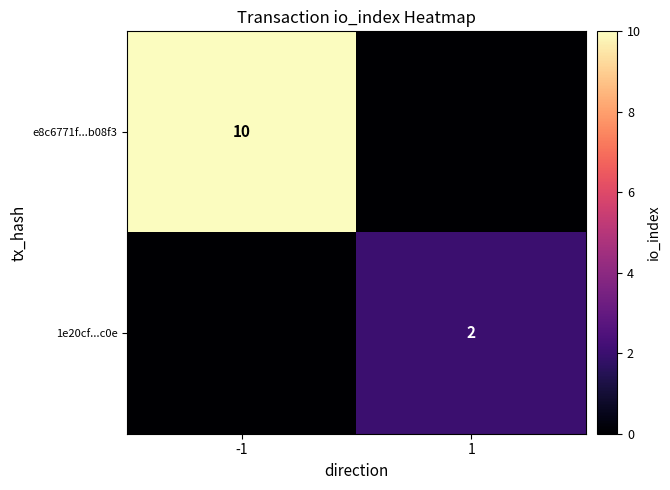

Is it true that e8c6771f...b08f3 equals 10 at -1?

True